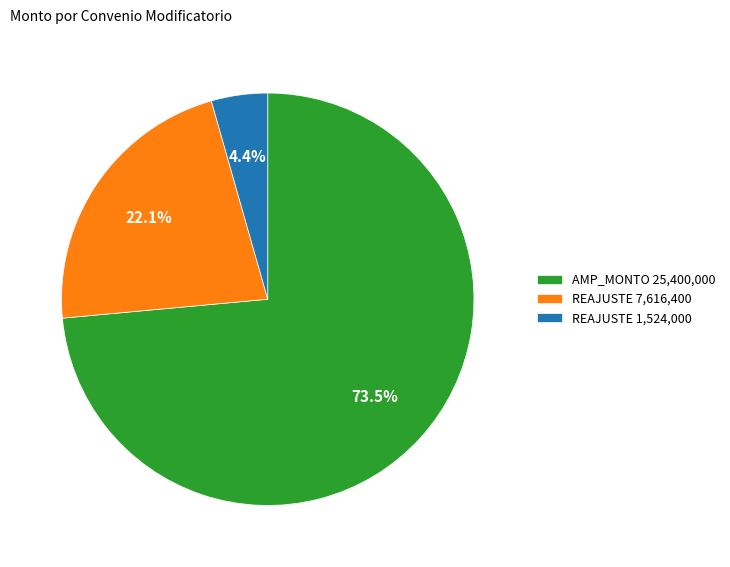

Between AMP_MONTO 25,400,000 and REAJUSTE 7,616,400, which is larger?

AMP_MONTO 25,400,000